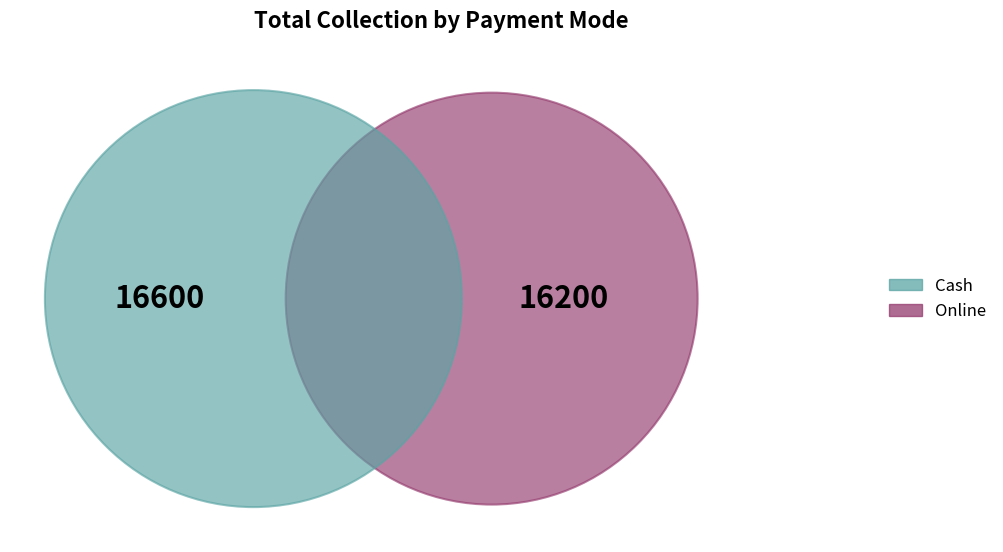

To the nearest percent, what is the difference between the Online and Cash slice percentages?

1%